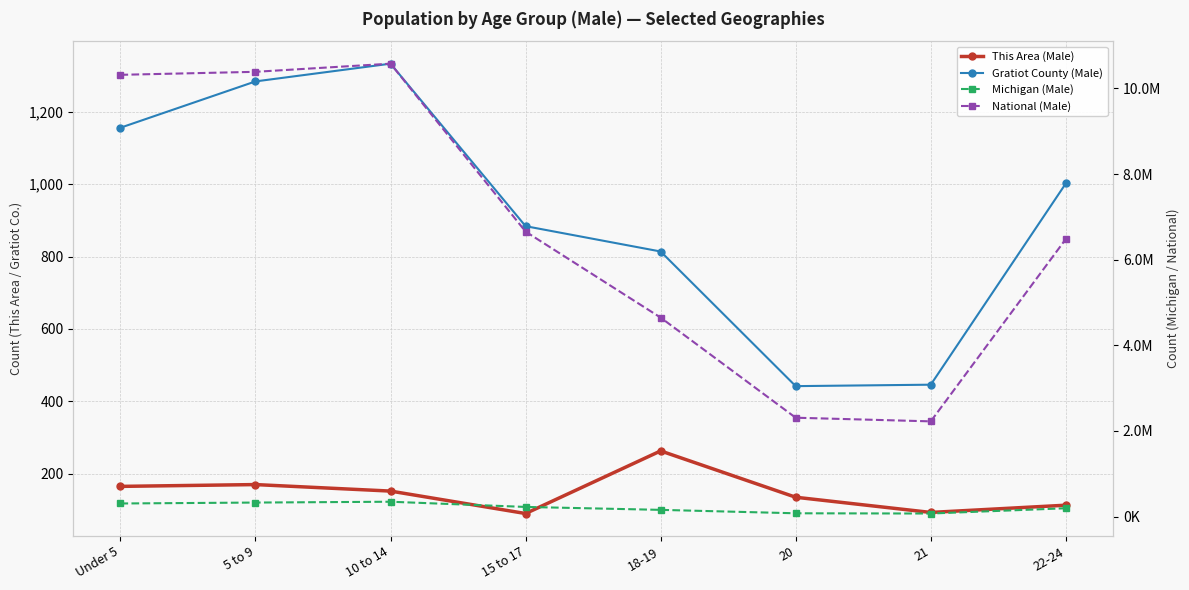

True or false: Gratiot County (Male) and National (Male) intersect in this chart.

False